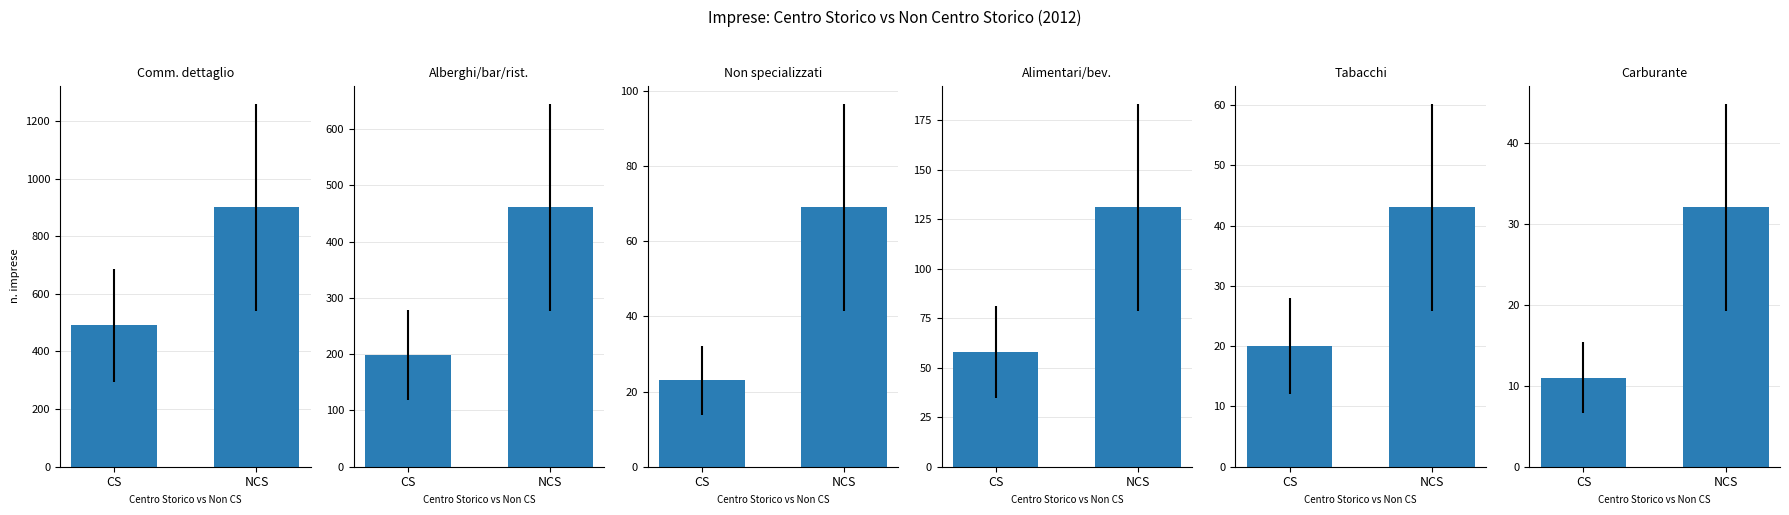

At which label does Alberghi/bar/rist. reach its minimum?

CS